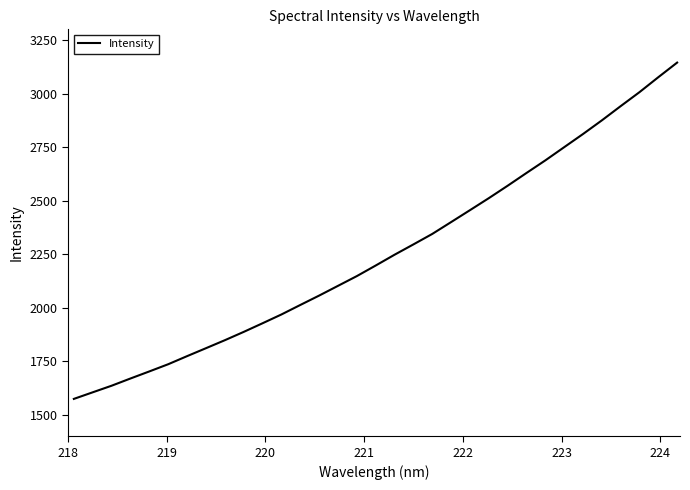

What is the difference between the maximum and minimum values?

1570.2